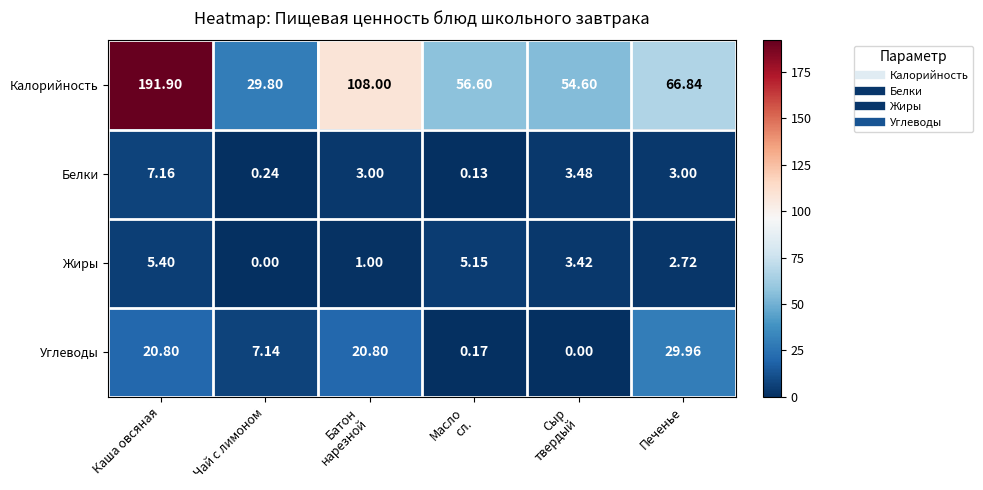

At which label does Жиры reach its peak?

Каша овсяная